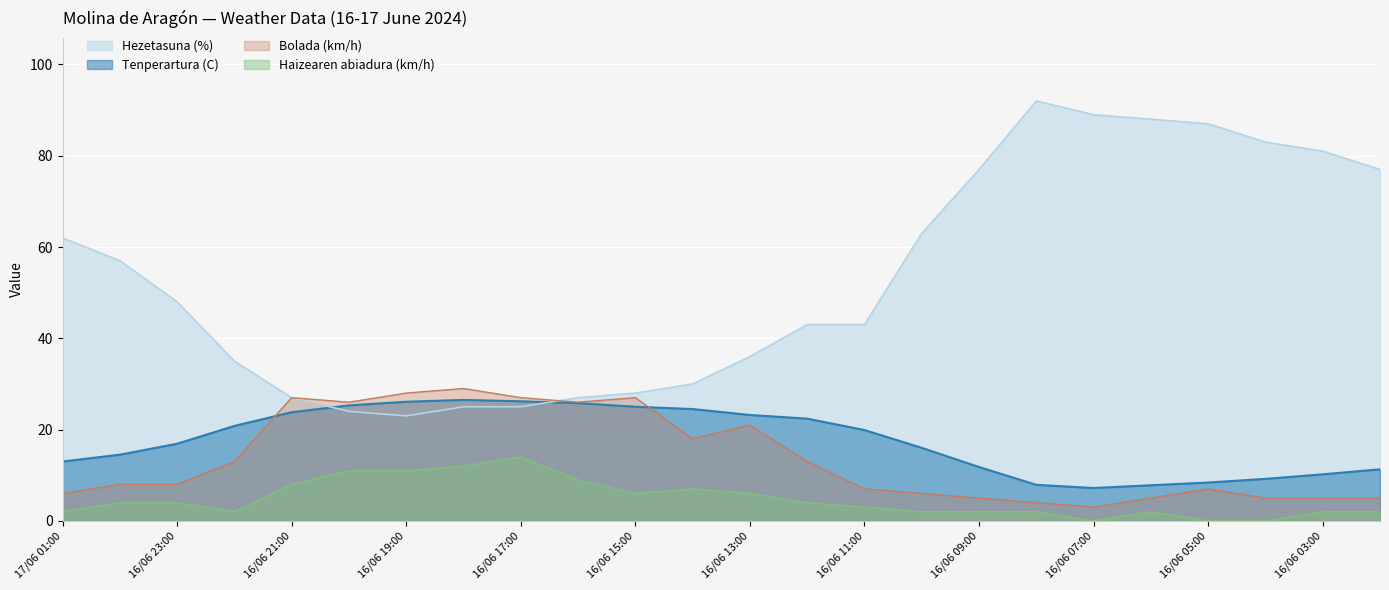

True or false: Tenperartura (C) has a value of 11.8 at 16/06 09:00.

True